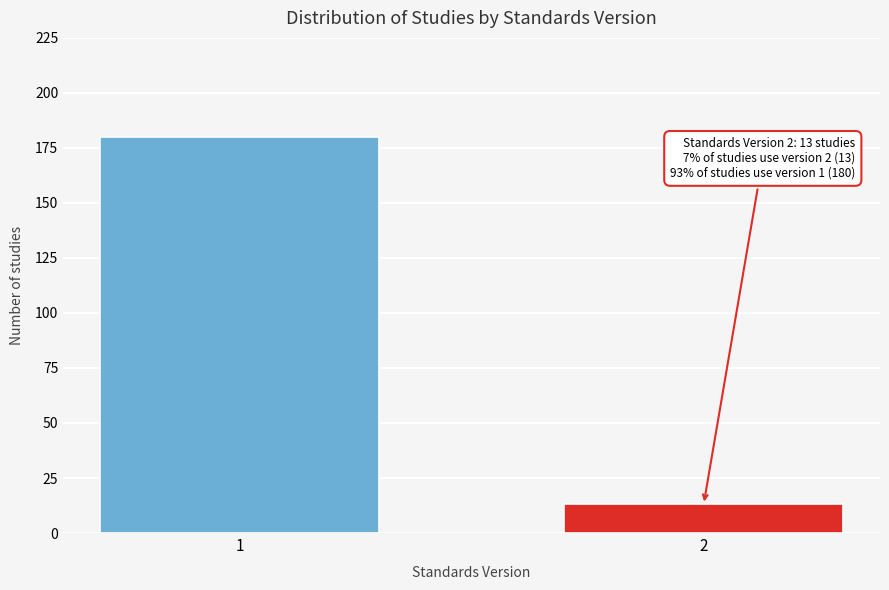

Reading left to right, transcribe all the data shown in this chart.

180	13